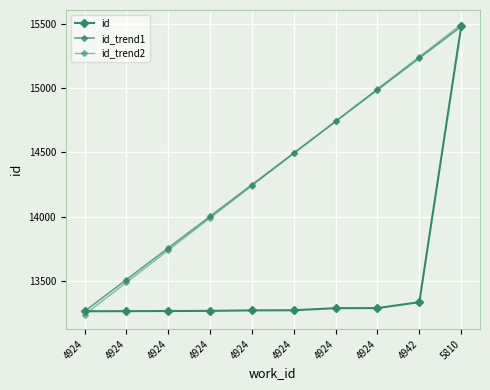

Is this an area chart (filled region under the line)?

No